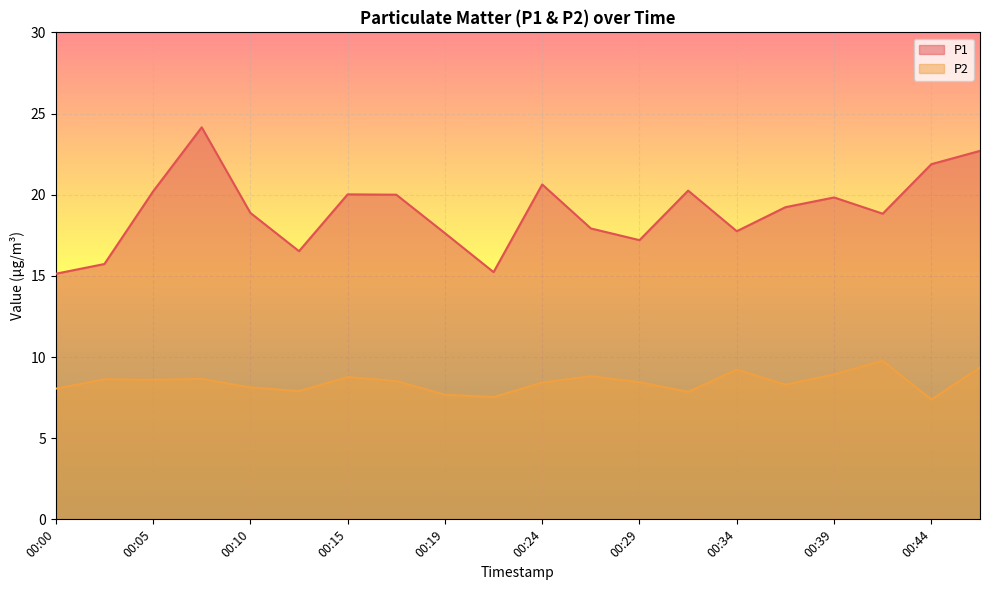

True or false: P1 has a value of 8.1 at 00:15.

False